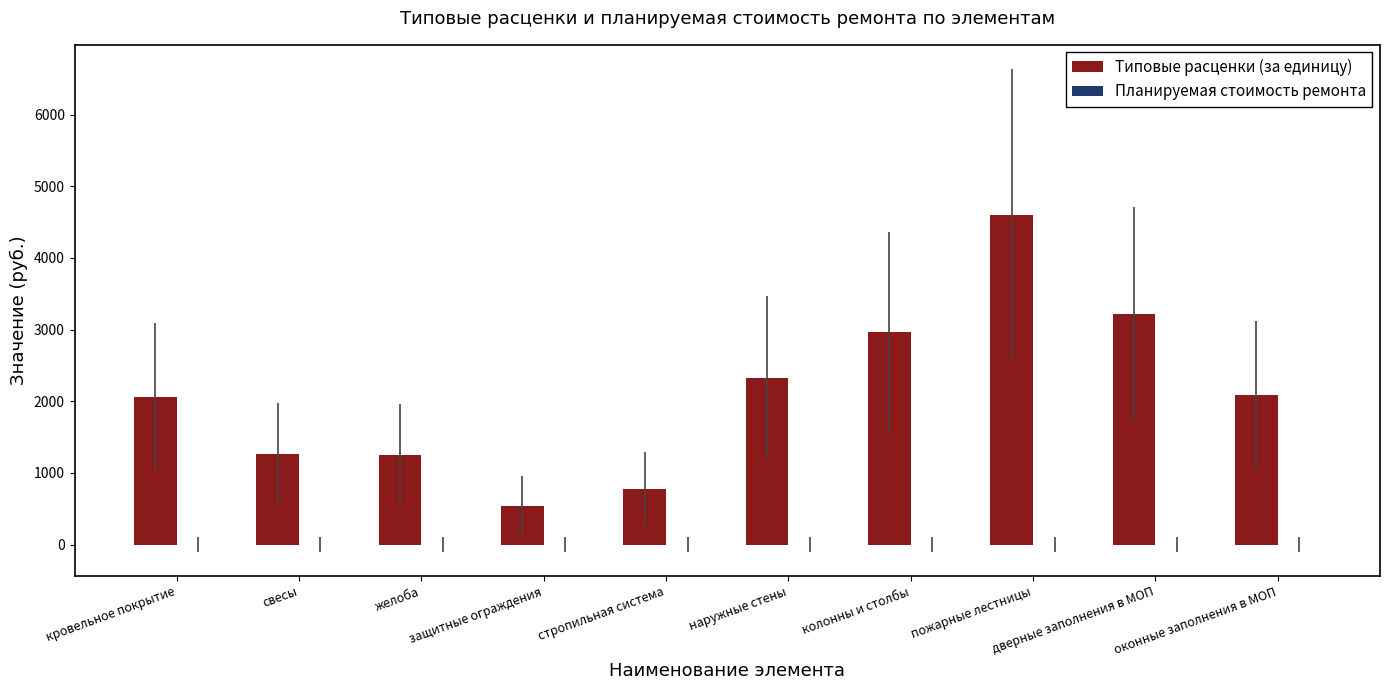

What is the minimum value shown in the chart?

542.3